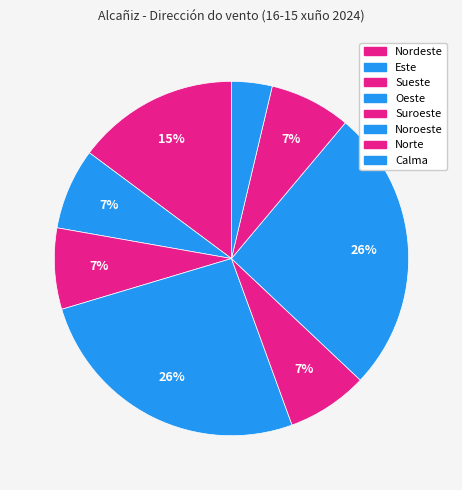

What is the largest slice in the pie chart?

Oeste